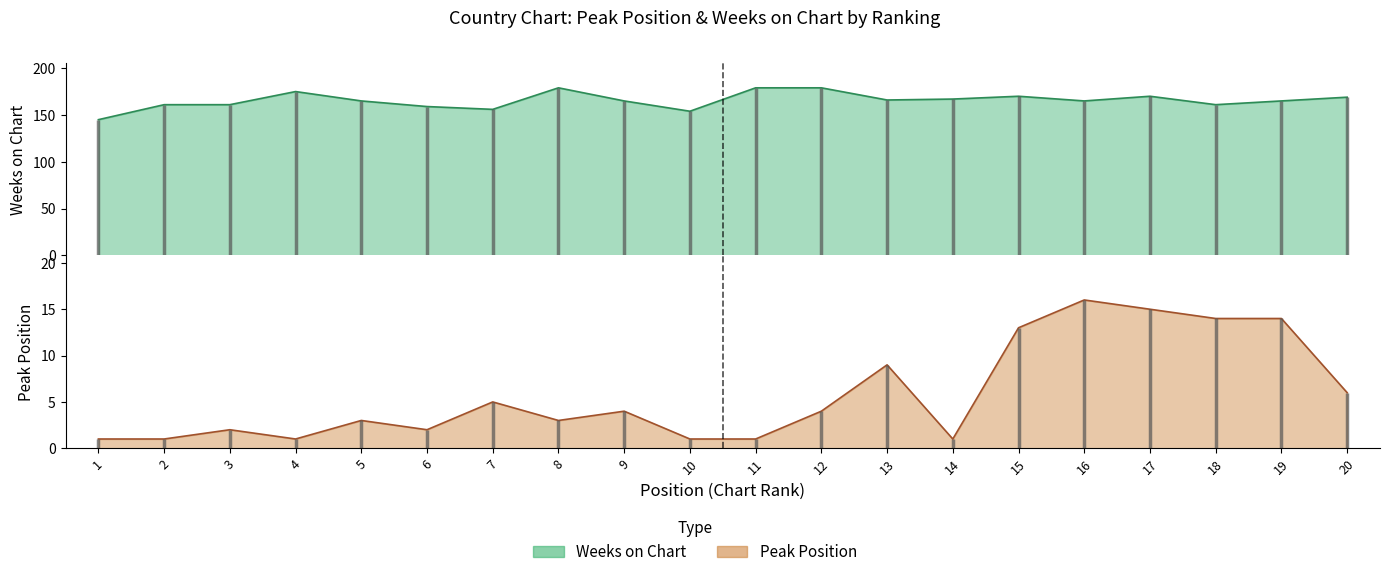

Reading left to right, transcribe all the data shown in this chart.

Peak Position: 1=1	2=1	3=2	4=1	5=3	6=2	7=5	8=3	9=4	10=1	11=1	12=4	13=9	14=1	15=13	16=16	17=15	18=14	19=14	20=6
Weeks on Chart: 1=145	2=161	3=161	4=175	5=165	6=159	7=156	8=179	9=165	10=154	11=179	12=179	13=166	14=167	15=170	16=165	17=170	18=161	19=165	20=169